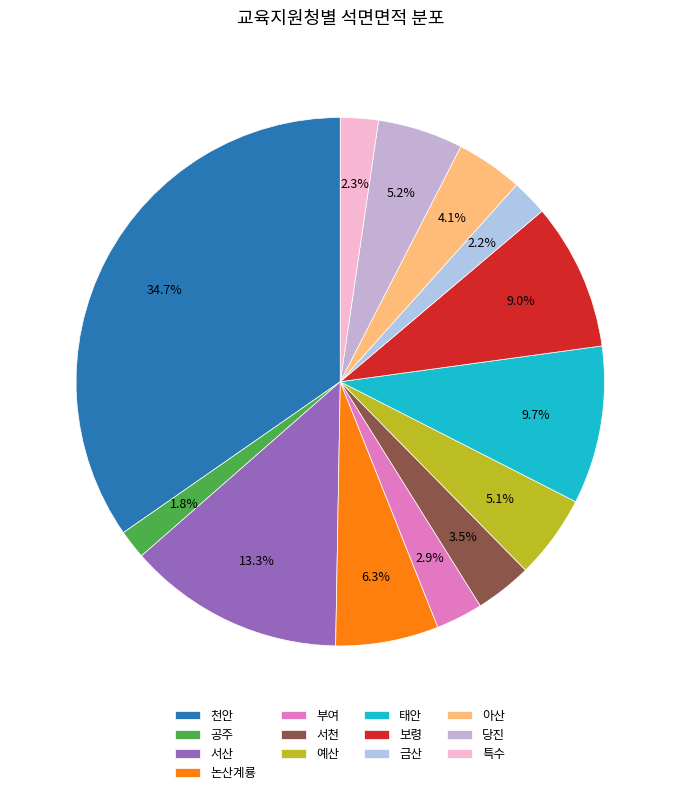

What percentage is the 공주 slice, to the nearest percent?

2%